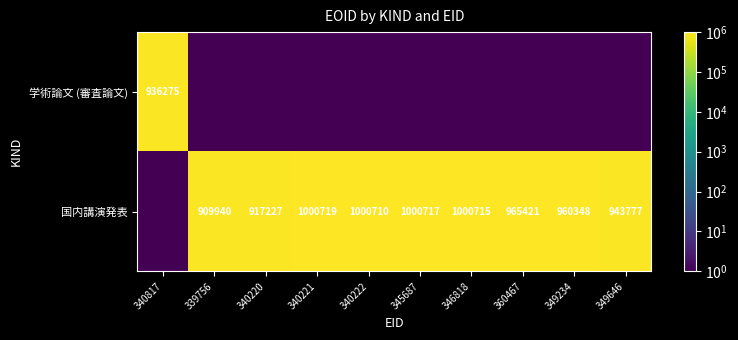

True or false: 国内講演発表 has a value of 419161.4 at 349646.

False